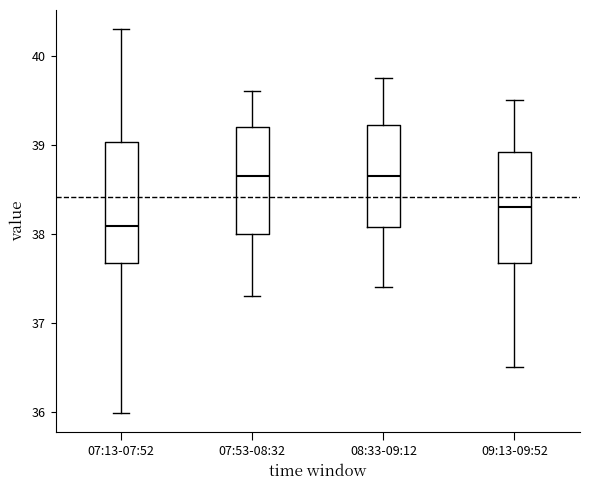

Which box has the lowest median line?

07:13-07:52